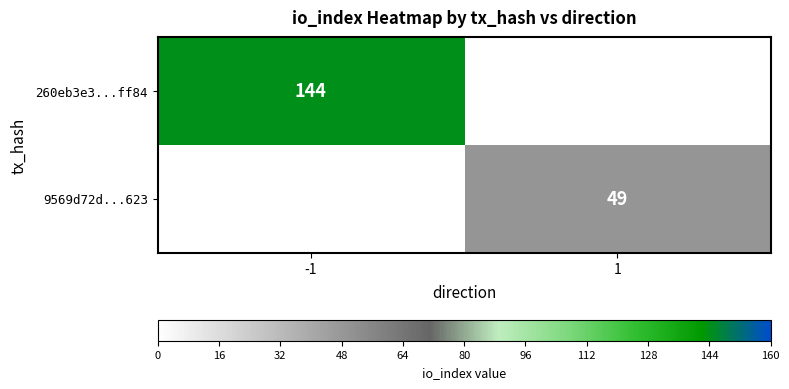

Which category has the highest value across all series?

-1